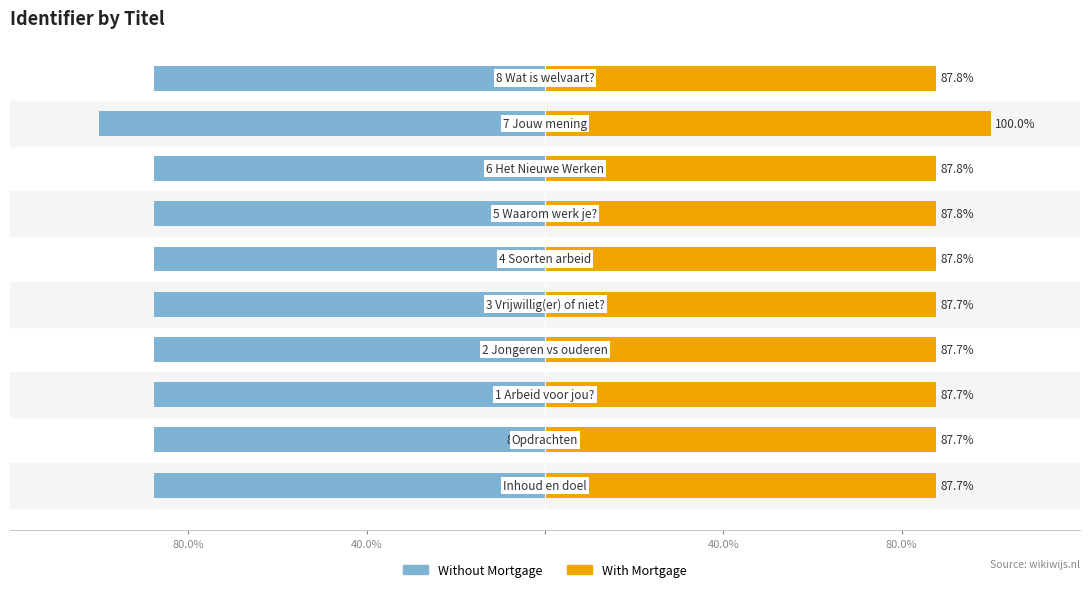

How many bars are there in each group?

2